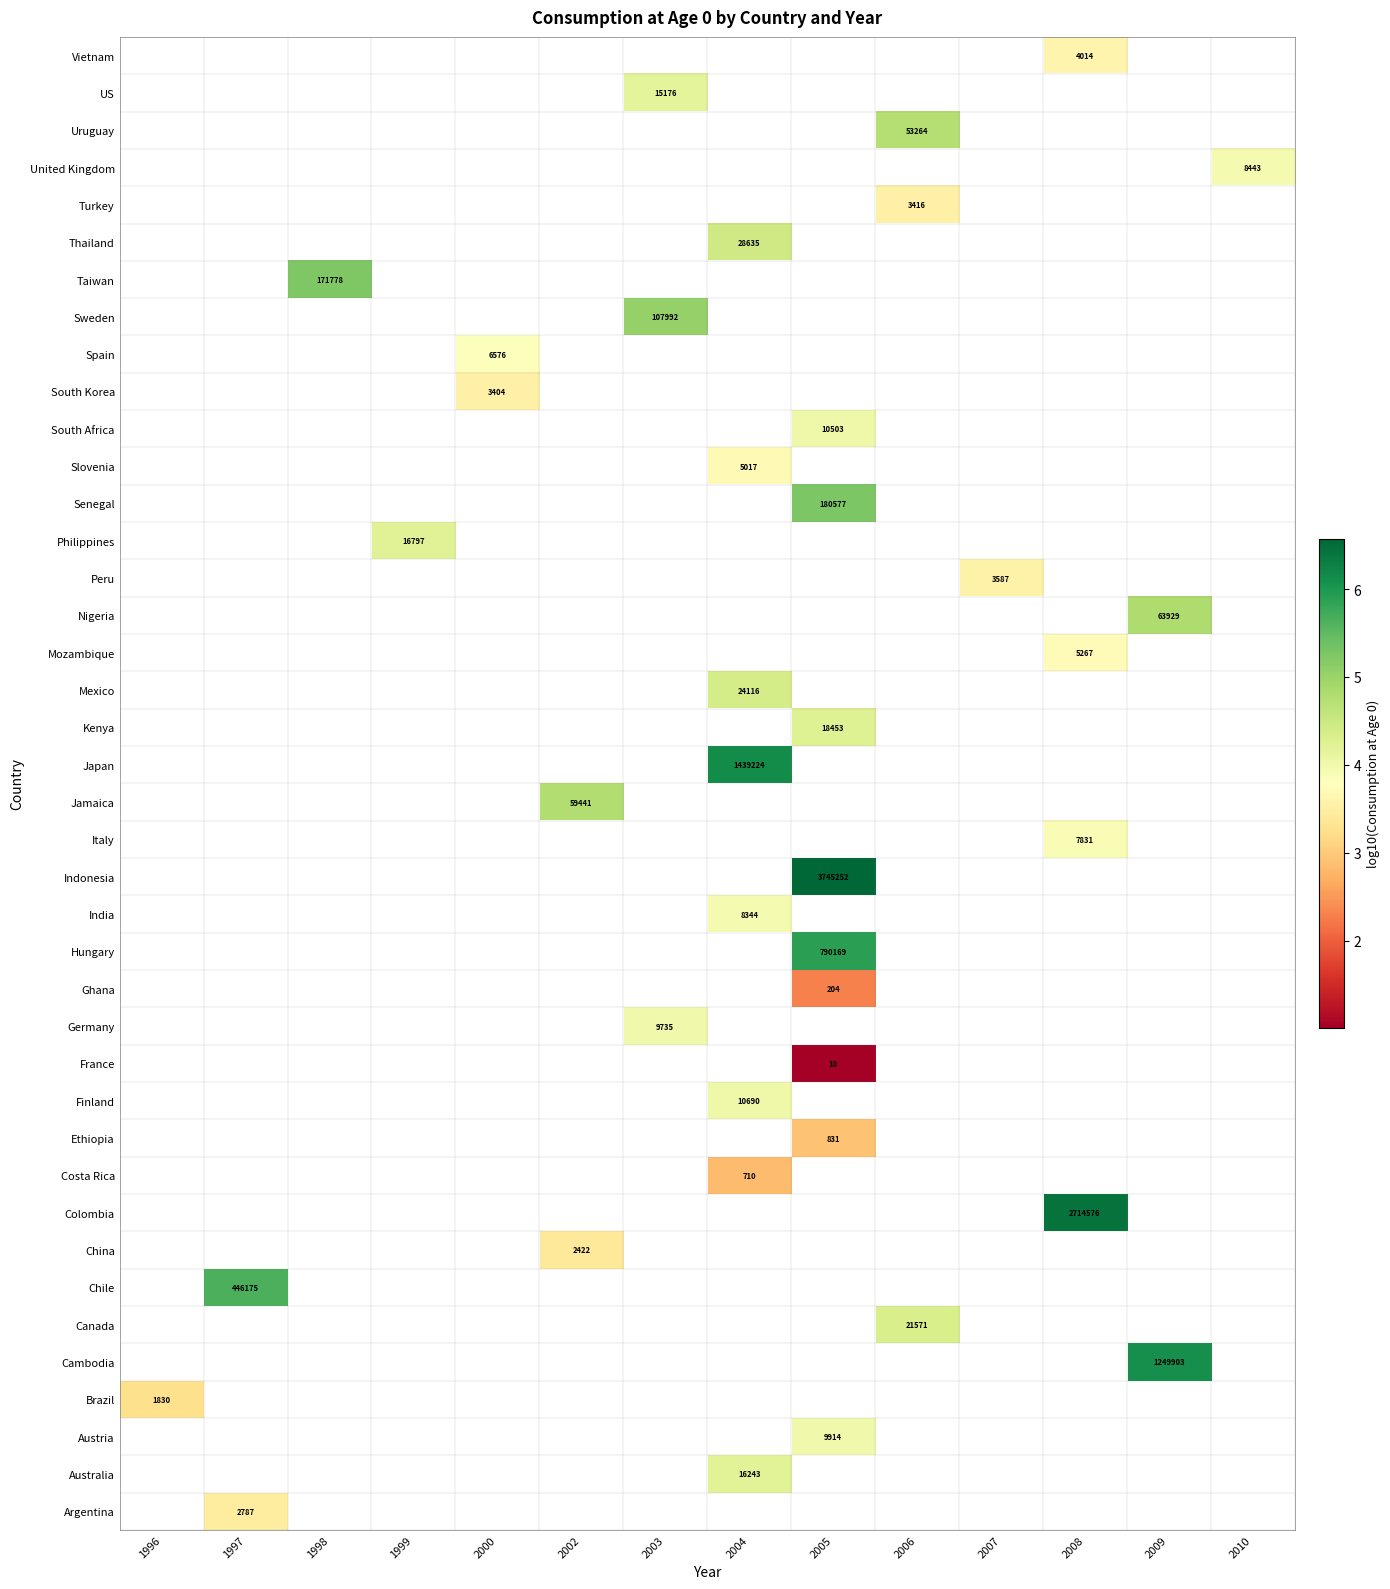

What is the minimum value shown in the chart?

1.0